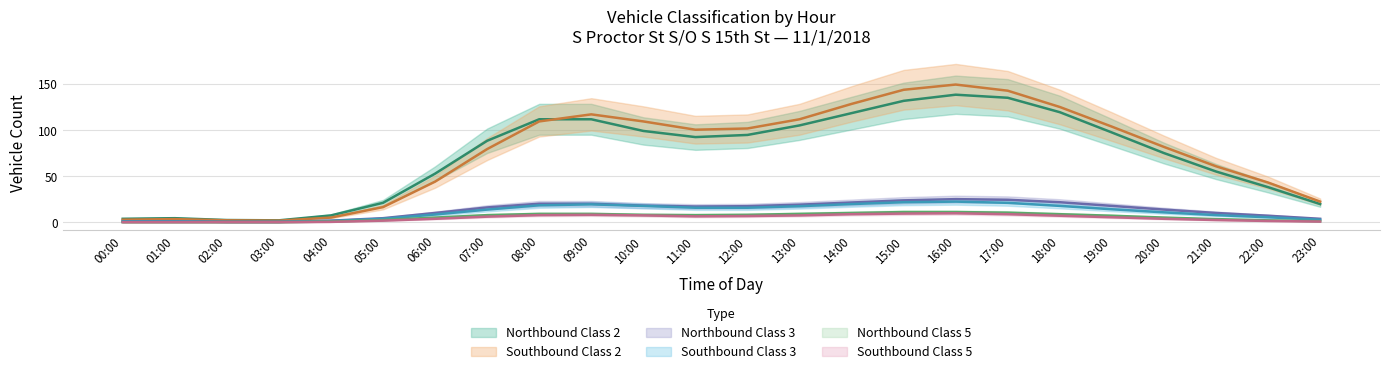

How many interior local peaks does the Southbound Class 5 series have?

2